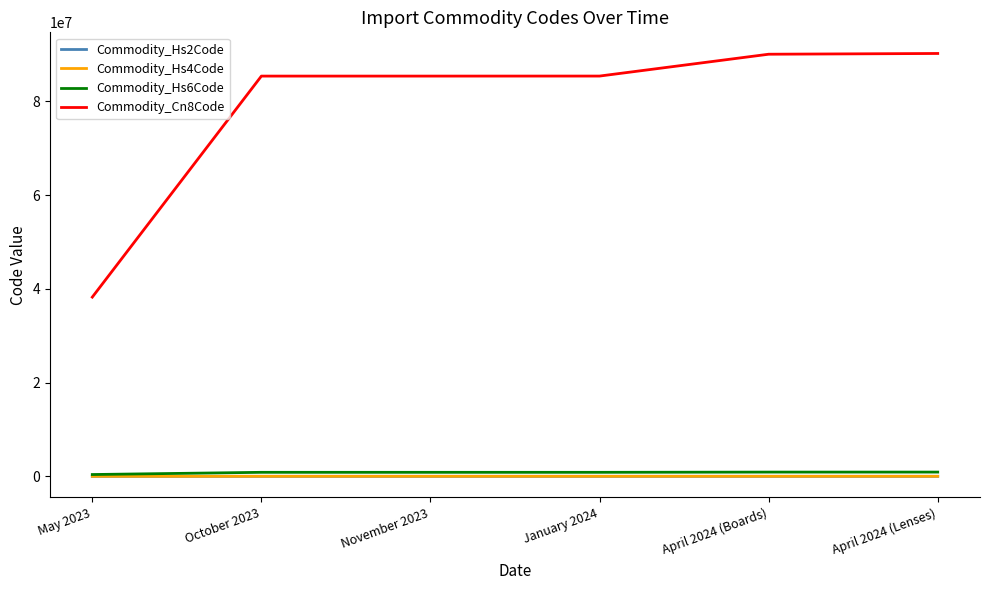

True or false: Commodity_Hs4Code and Commodity_Cn8Code intersect in this chart.

False